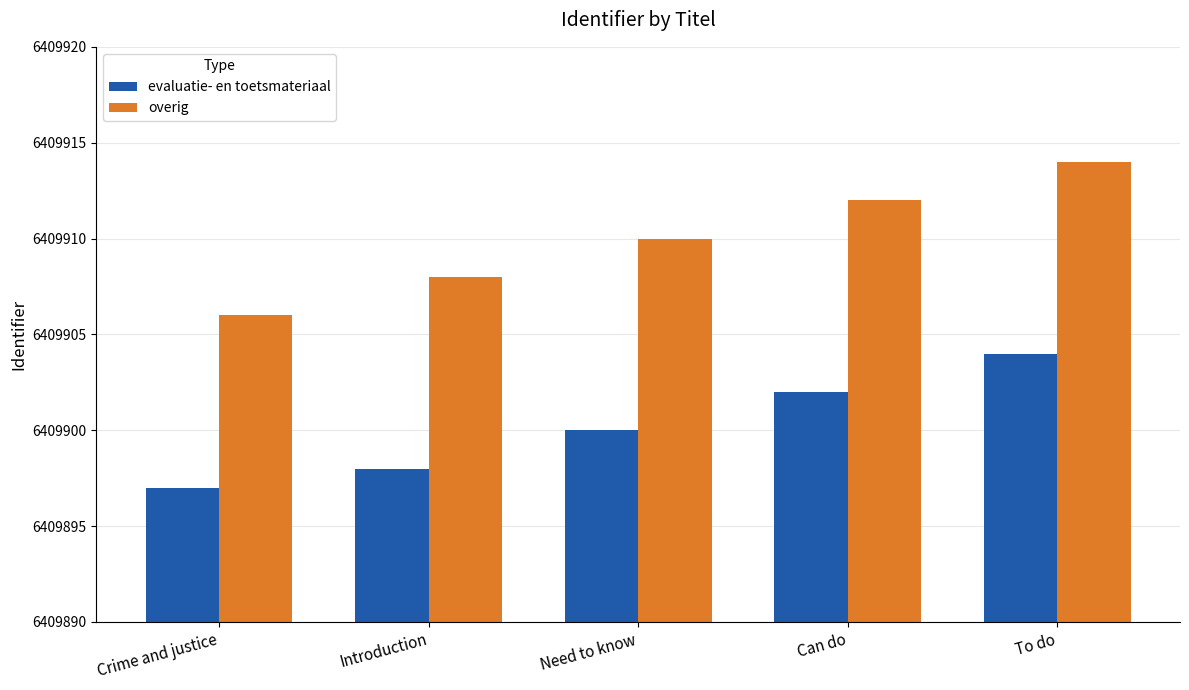

At which label is overig closest to 6409910?

Need to know